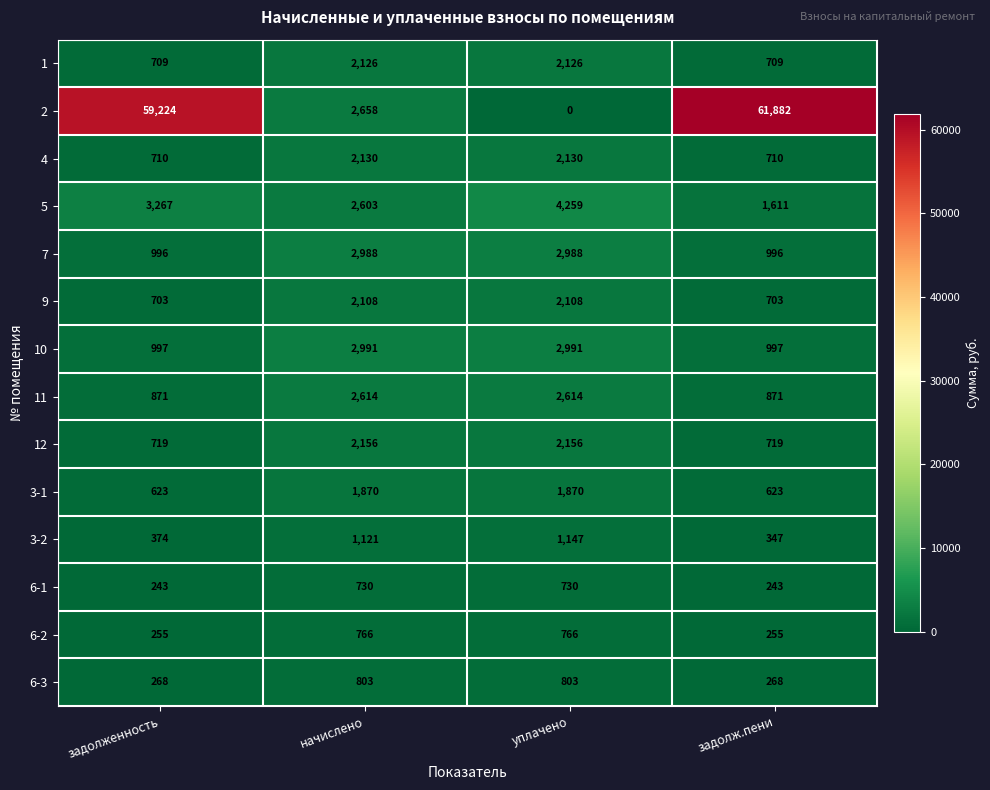

True or false: 4 has a value of 960 at задолженность.

False